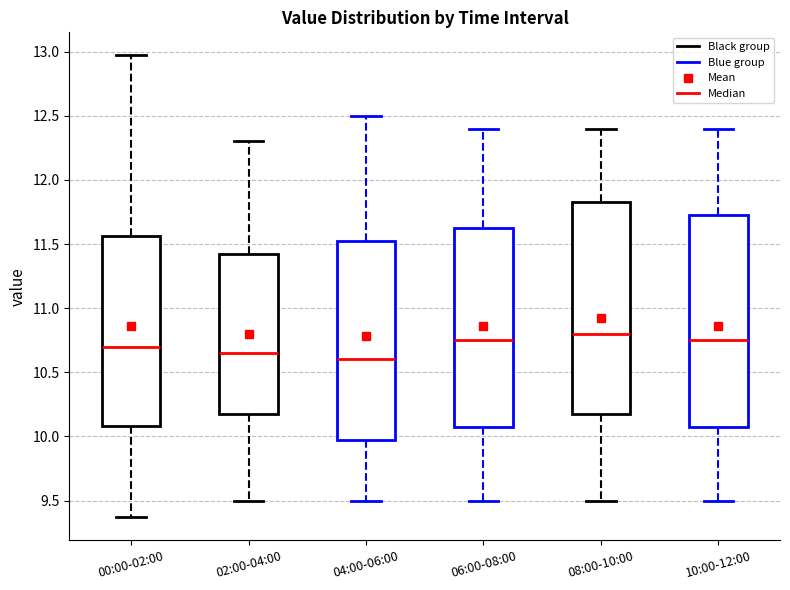

Reading left to right, read every box against the y-axis: the position of its median line, the range the box covers, and the ends of its whiskers. The values are not printed on the chart, so give them approximately, as read against the axis.

00:00-02:00: median 10.70, box 10.10 to 11.55, whiskers 9.35 to 12.95
02:00-04:00: median 10.65, box 10.20 to 11.45, whiskers 9.50 to 12.30
04:00-06:00: median 10.60, box 10.00 to 11.55, whiskers 9.50 to 12.50
06:00-08:00: median 10.75, box 10.10 to 11.65, whiskers 9.50 to 12.40
08:00-10:00: median 10.80, box 10.20 to 11.85, whiskers 9.50 to 12.40
10:00-12:00: median 10.75, box 10.10 to 11.75, whiskers 9.50 to 12.40